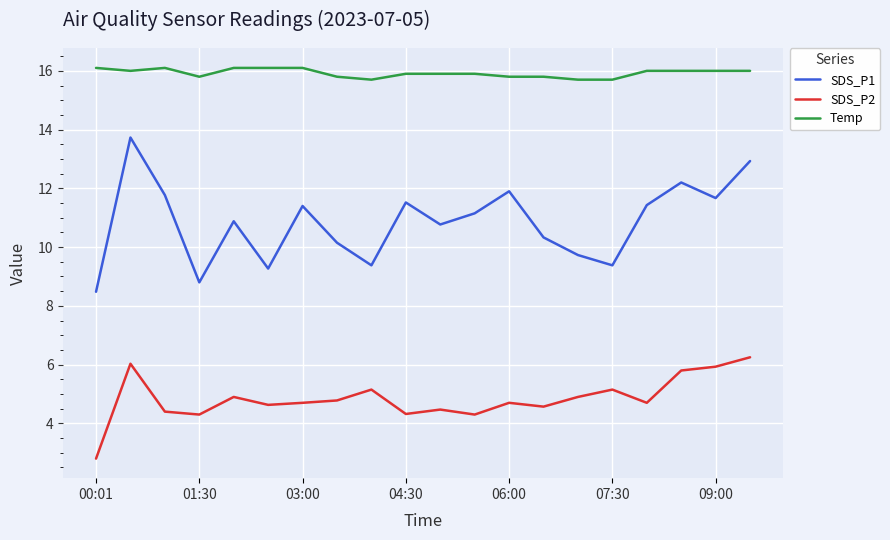

Which series has the widest spread of values?

SDS_P1